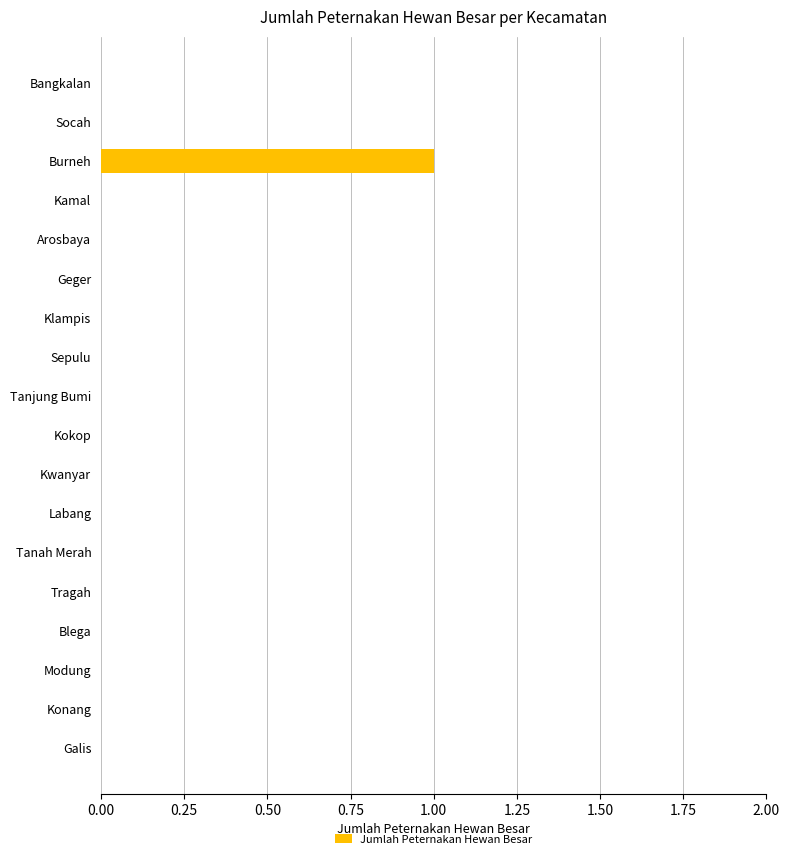

The value at Socah is -1. True or false?

False